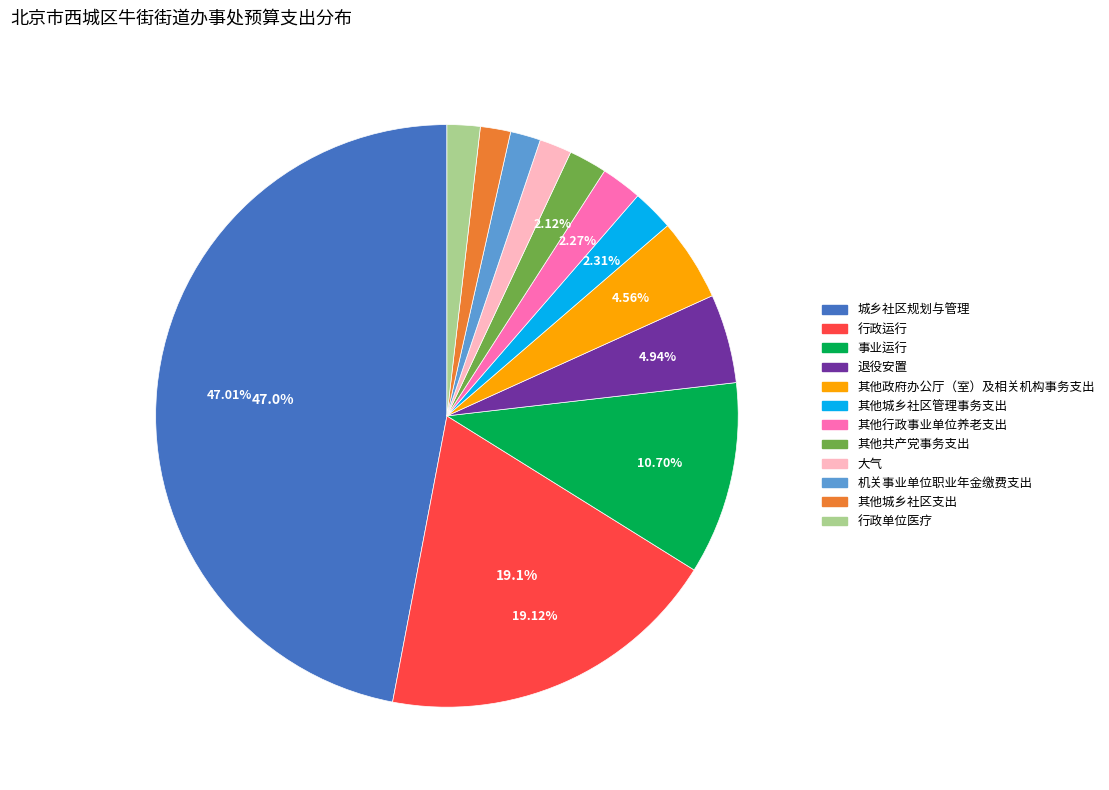

Which category has the biggest portion of the pie?

城乡社区规划与管理